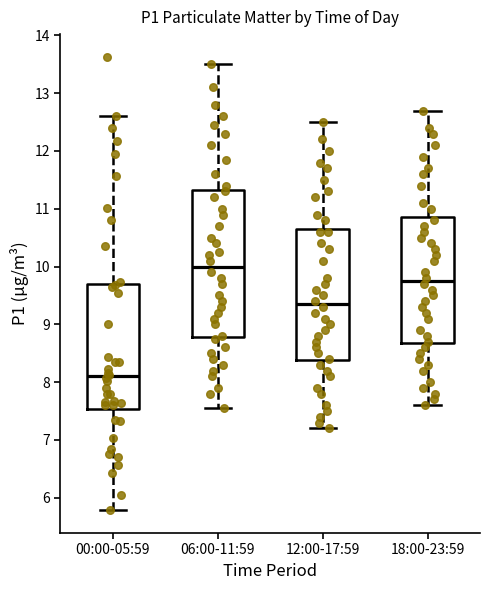

Which box's median line is the highest?

06:00-11:59